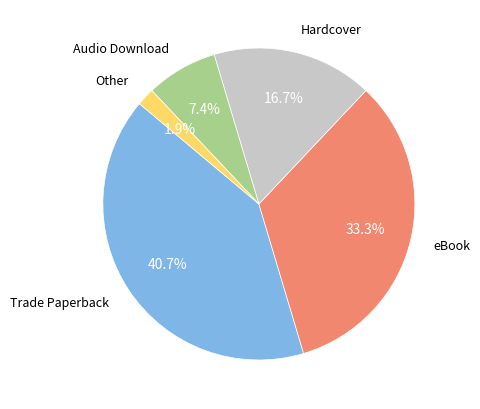

Is there a majority slice in this chart?

No